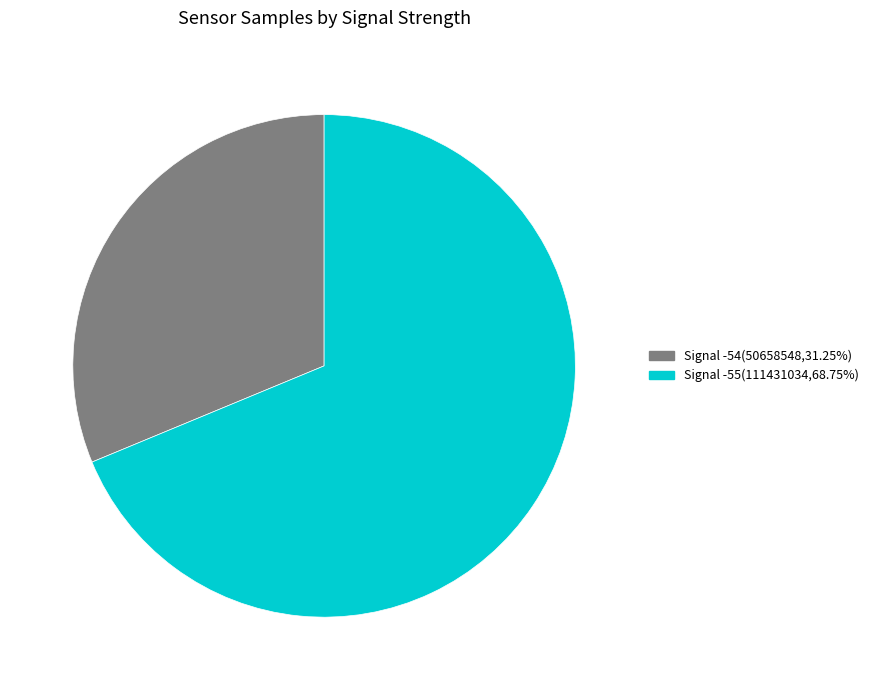

Is there a majority slice in this chart?

Yes